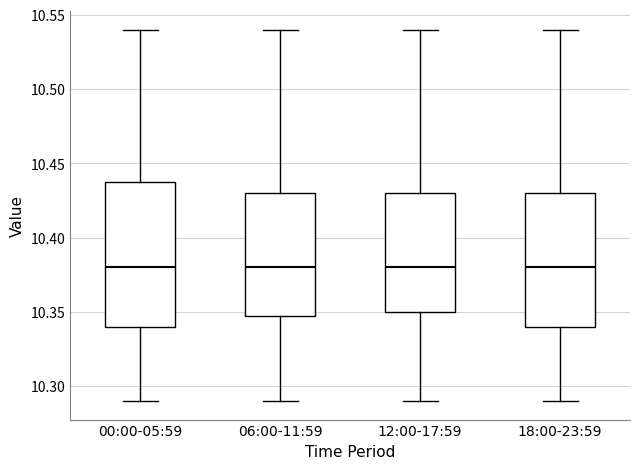

Reading left to right, transcribe this box plot: for each box, give where its median line is, the range the box spans, and where its two whiskers end, as read against the y-axis. The values are not printed on the chart, so give them approximately, as read against the axis.

00:00-05:59: median 10.38, box 10.34 to 10.44, whiskers 10.29 to 10.54
06:00-11:59: median 10.38, box 10.35 to 10.43, whiskers 10.29 to 10.54
12:00-17:59: median 10.38, box 10.35 to 10.43, whiskers 10.29 to 10.54
18:00-23:59: median 10.38, box 10.34 to 10.43, whiskers 10.29 to 10.54